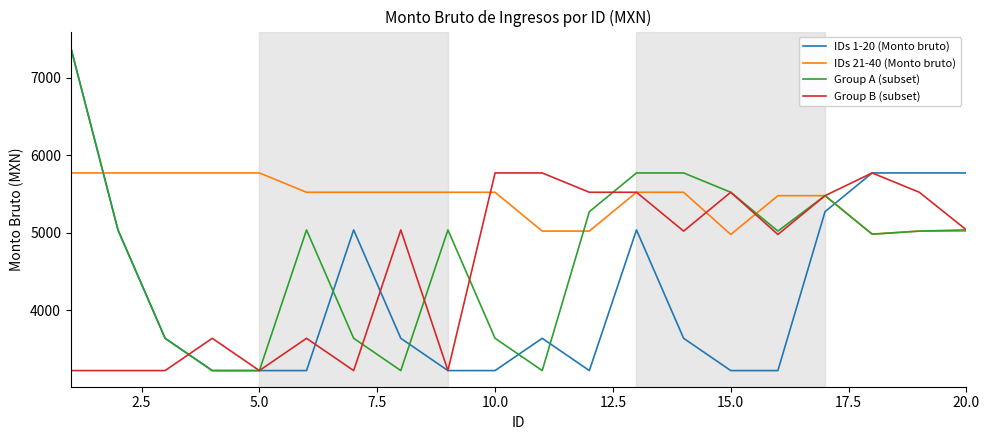

How many times do IDs 1-20 (Monto bruto) and IDs 21-40 (Monto bruto) cross each other?

2